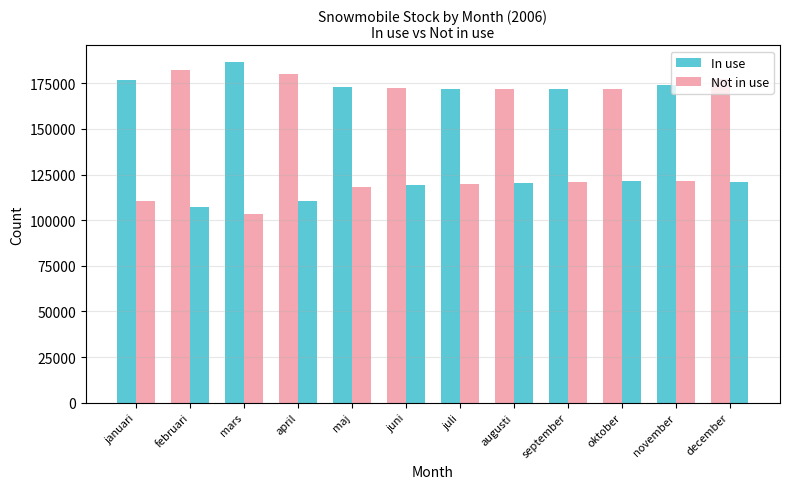

Where does the In use series first go above 174189?

januari